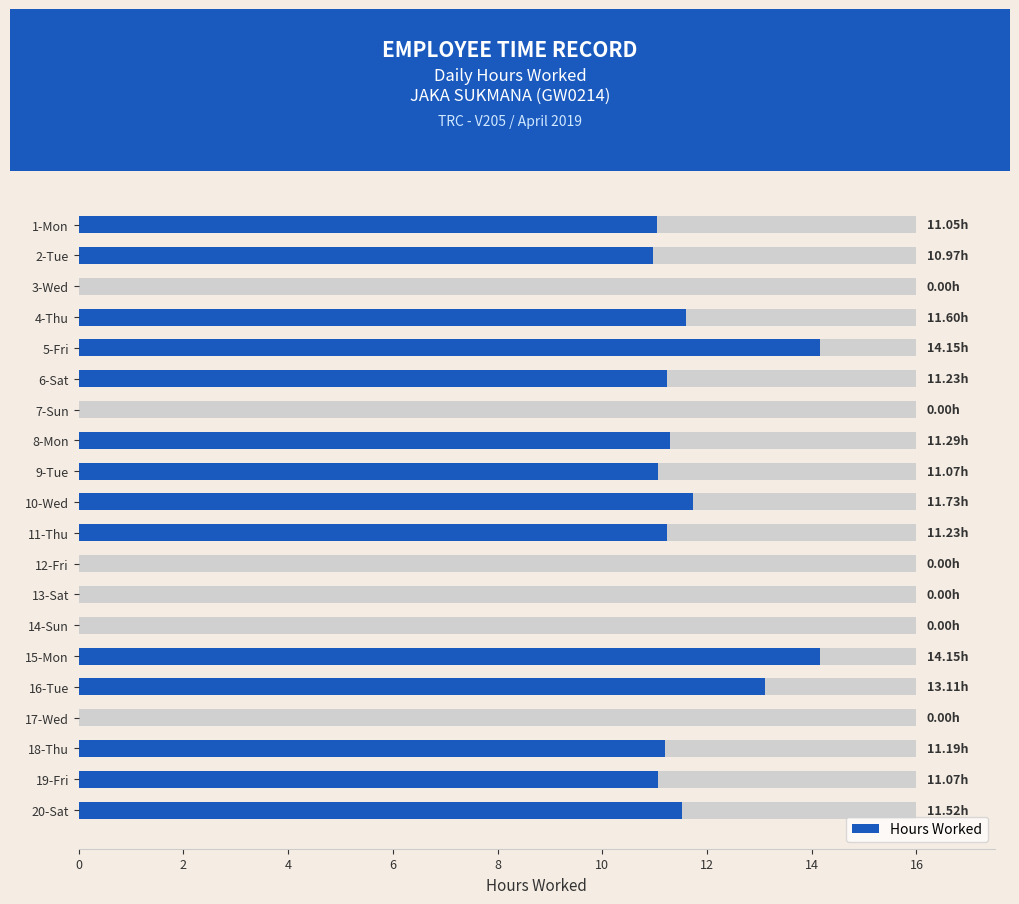

How many data points are above 11?

13